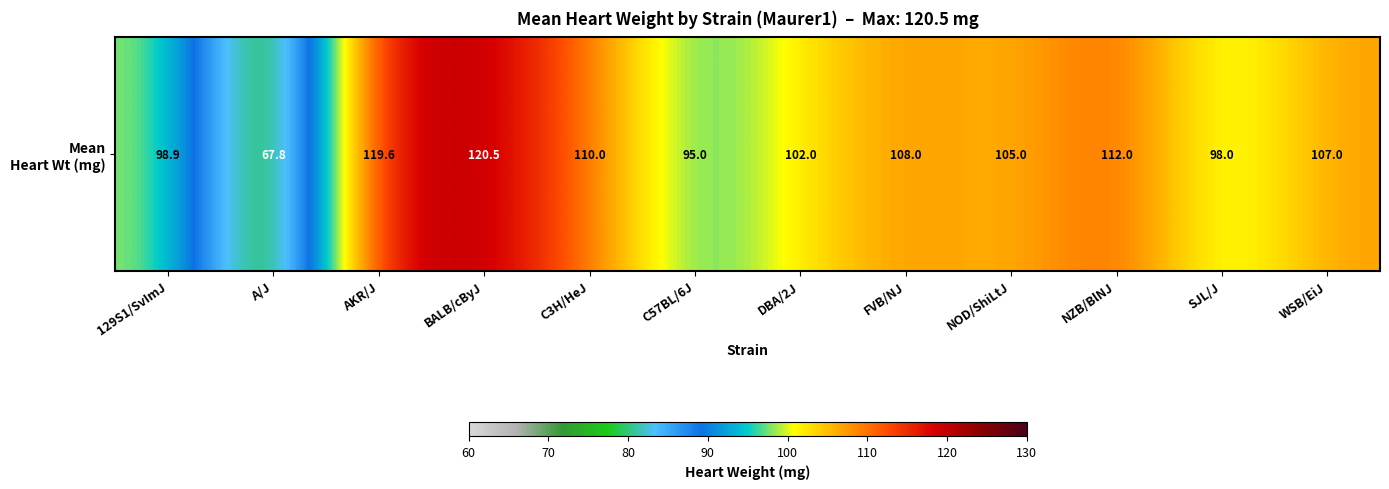

How many distinct data groups are displayed?

1